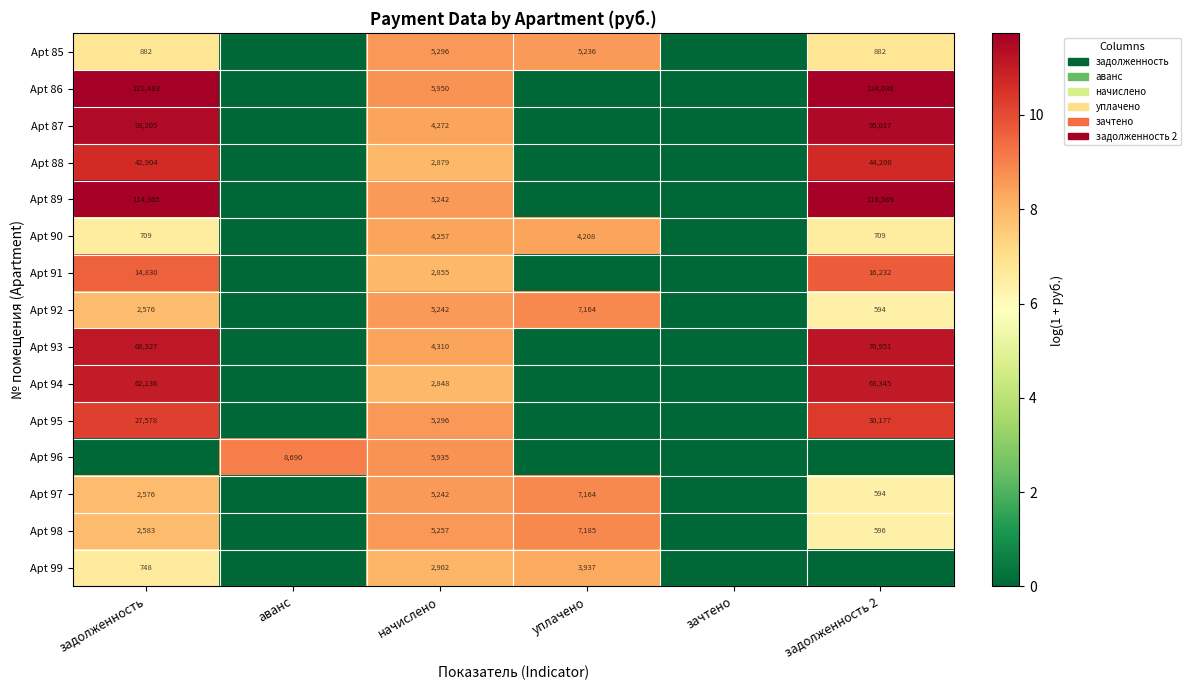

Which has a higher value, задолженность or задолженность 2?

задолженность